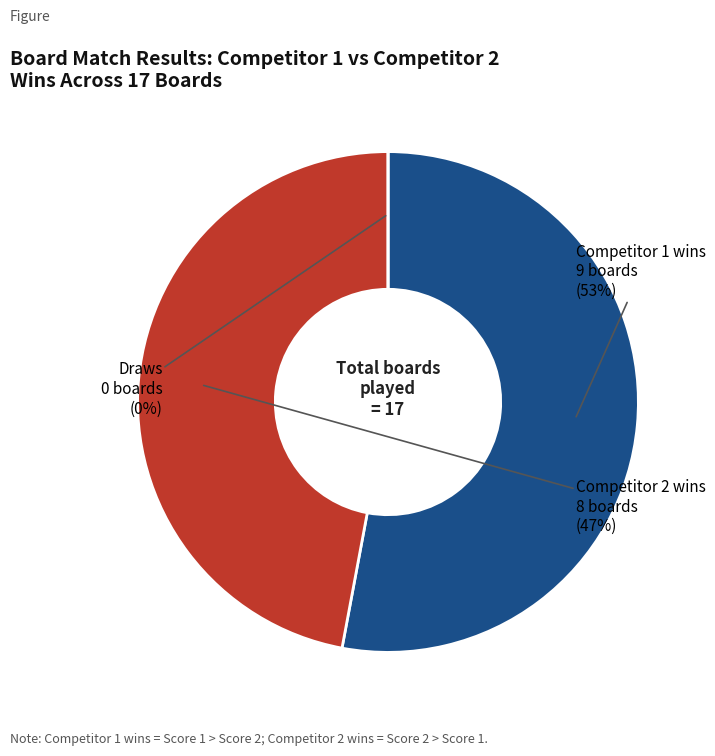

Does Board 1 account for over 50% of the chart?

No